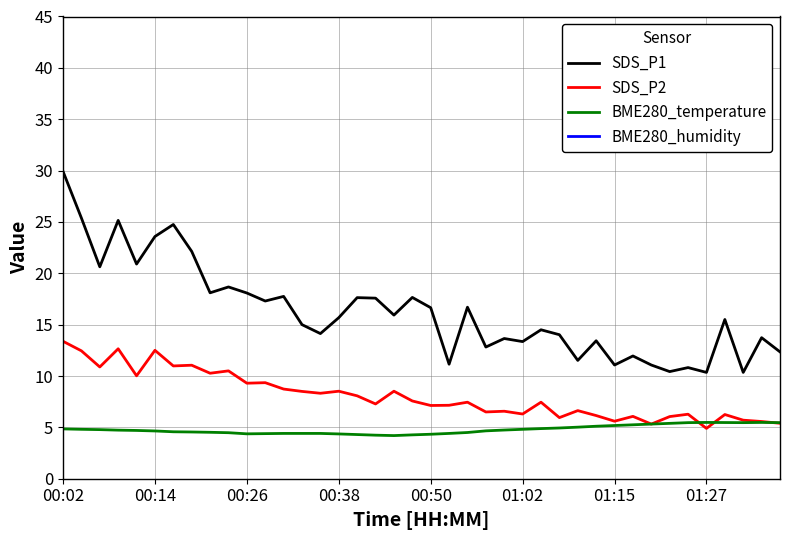

What is the highest value of the SDS_P2 series?

13.4